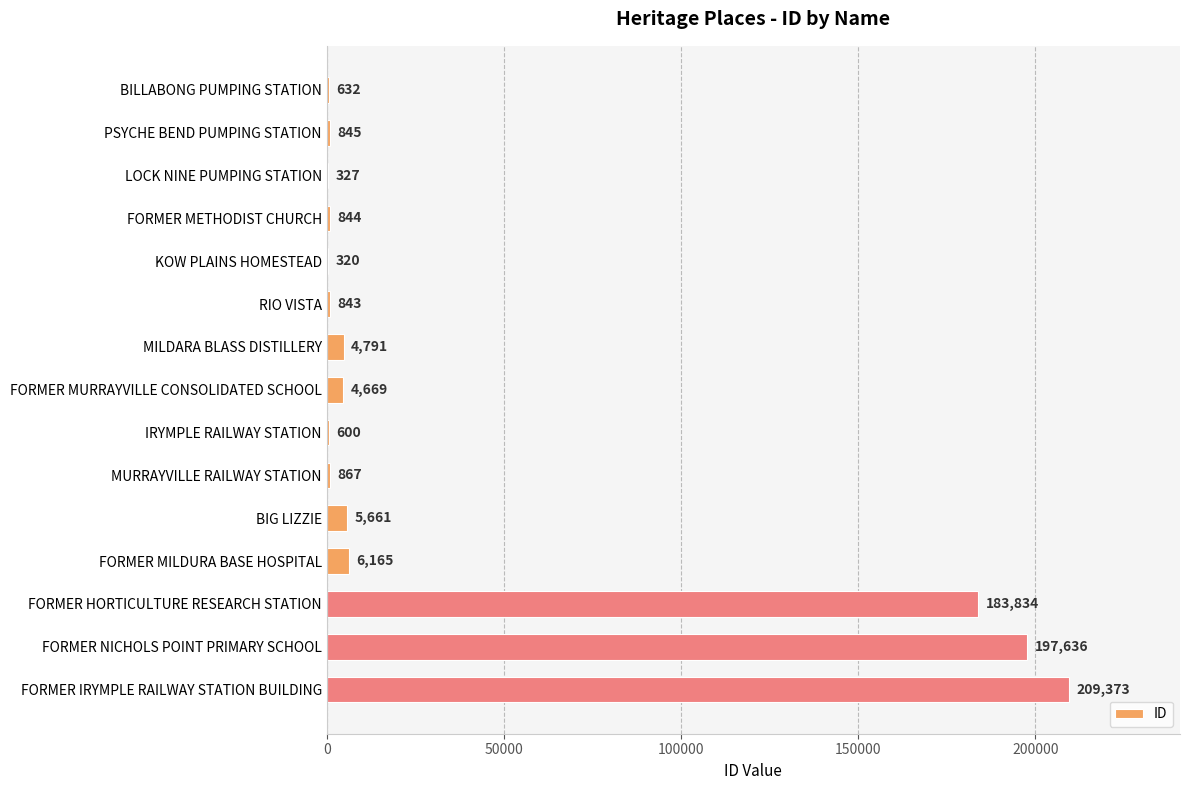

Between MURRAYVILLE RAILWAY STATION and IRYMPLE RAILWAY STATION, which is larger?

MURRAYVILLE RAILWAY STATION